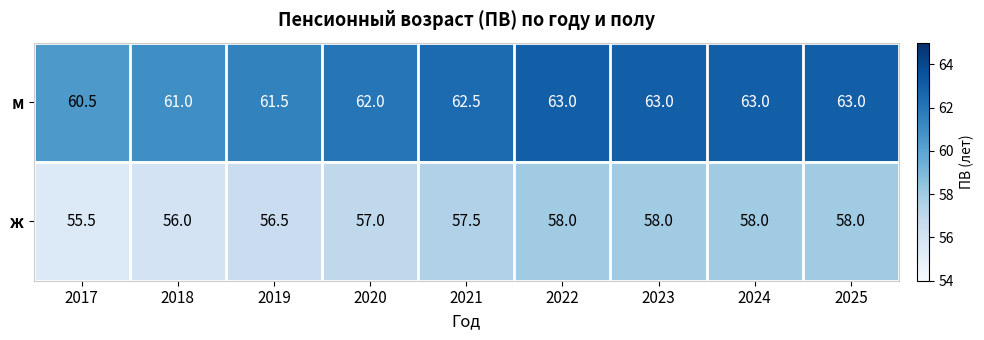

Reading left to right, what are all the values shown in this chart?

м: 60.5	61.0	61.5	62.0	62.5	63.0	63.0	63.0	63.0
ж: 55.5	56.0	56.5	57.0	57.5	58.0	58.0	58.0	58.0